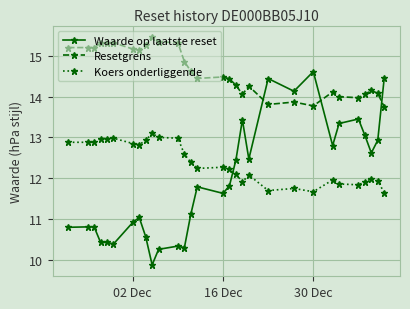

Rank the series by their average value, from highest to lowest.

Resetgrens, Koers onderliggende, Waarde op laatste reset